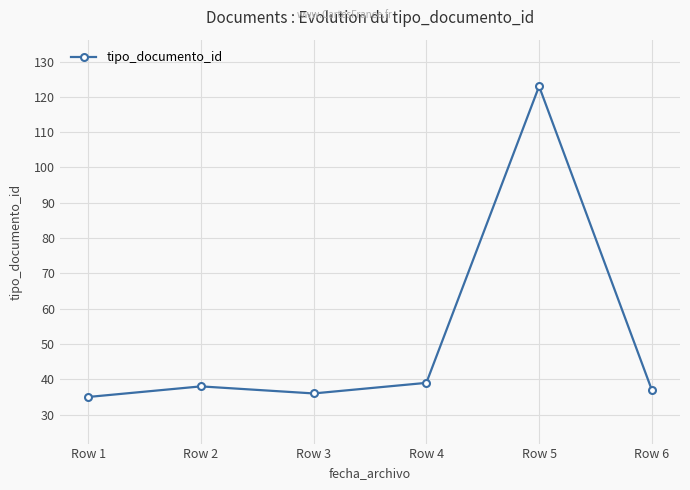

How many lines are shown in the chart?

1